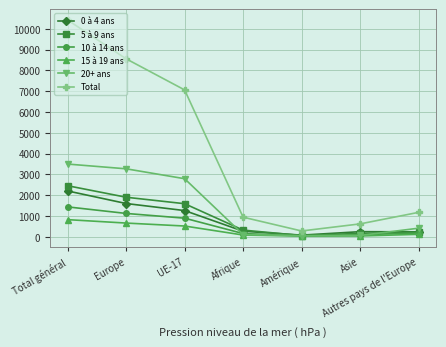

What is the label of the 1st point from the right?

Autres pays de l'Europe